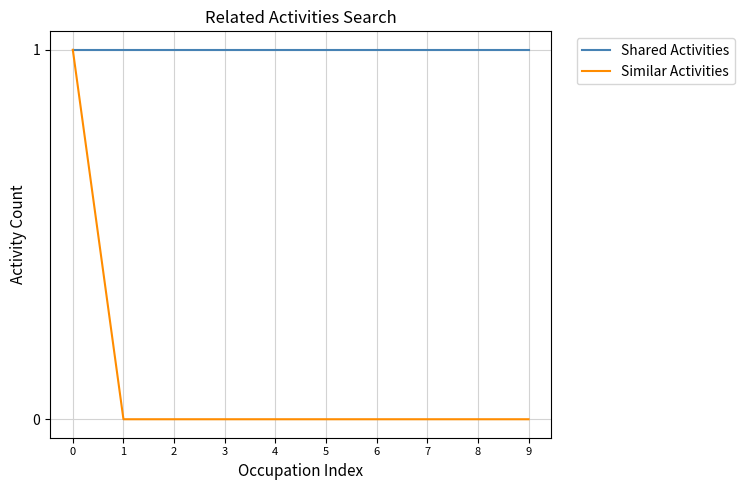

What is the average value of the Shared Activities series?

1